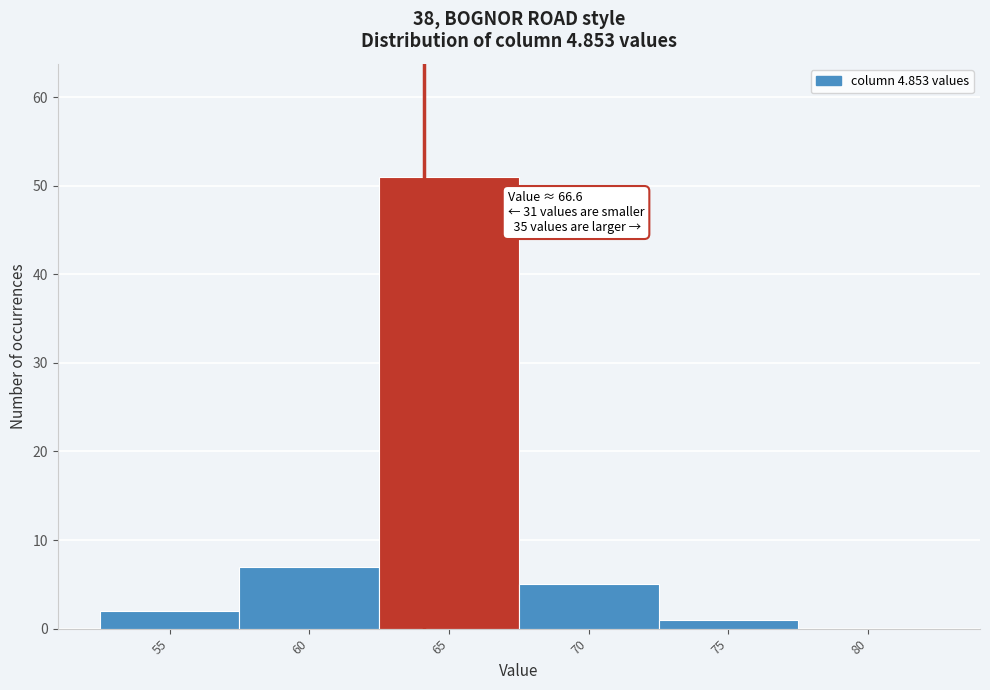

Reading left to right, what are all the values shown in this chart?

55=2	60=7	65=51	70=5	75=1	80=0